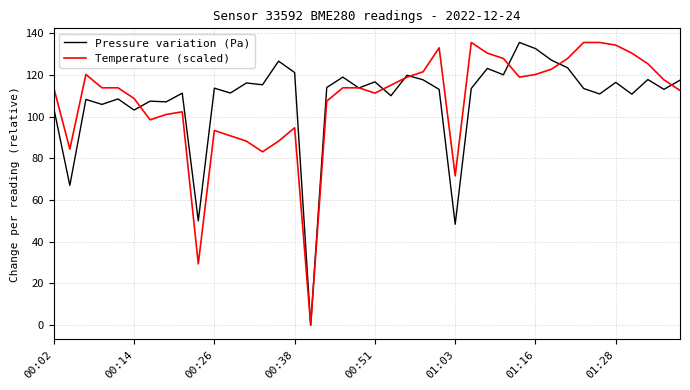

What is the highest value of the Pressure variation (Pa) series?

135.5